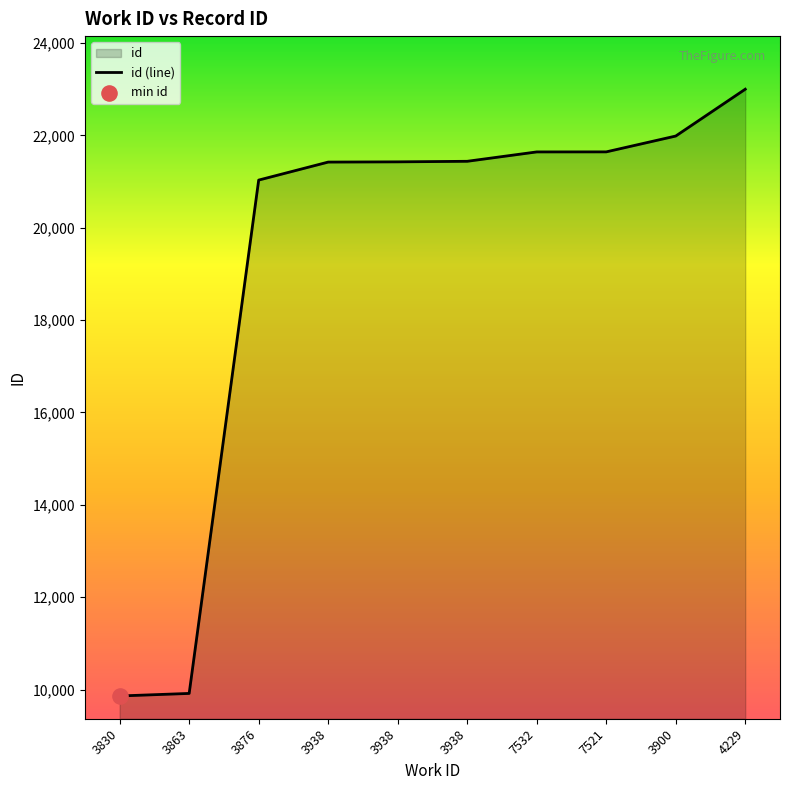

What is the change in value from 3938 to 7532?

+215